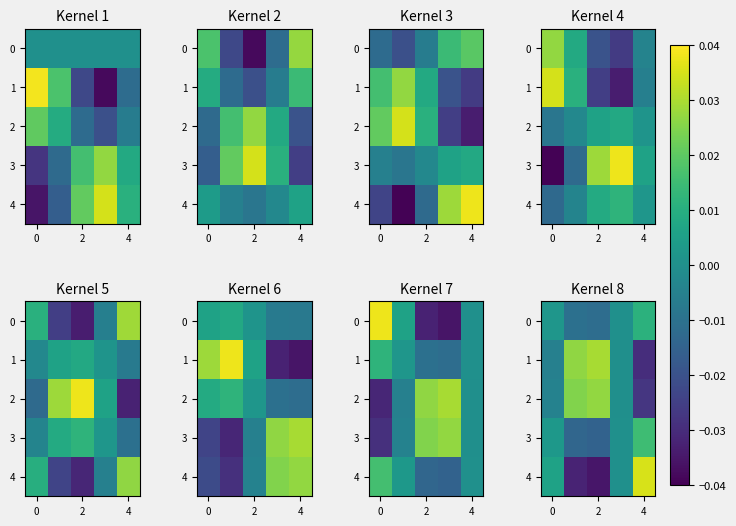

How many values in the 0 series are below 0?

2